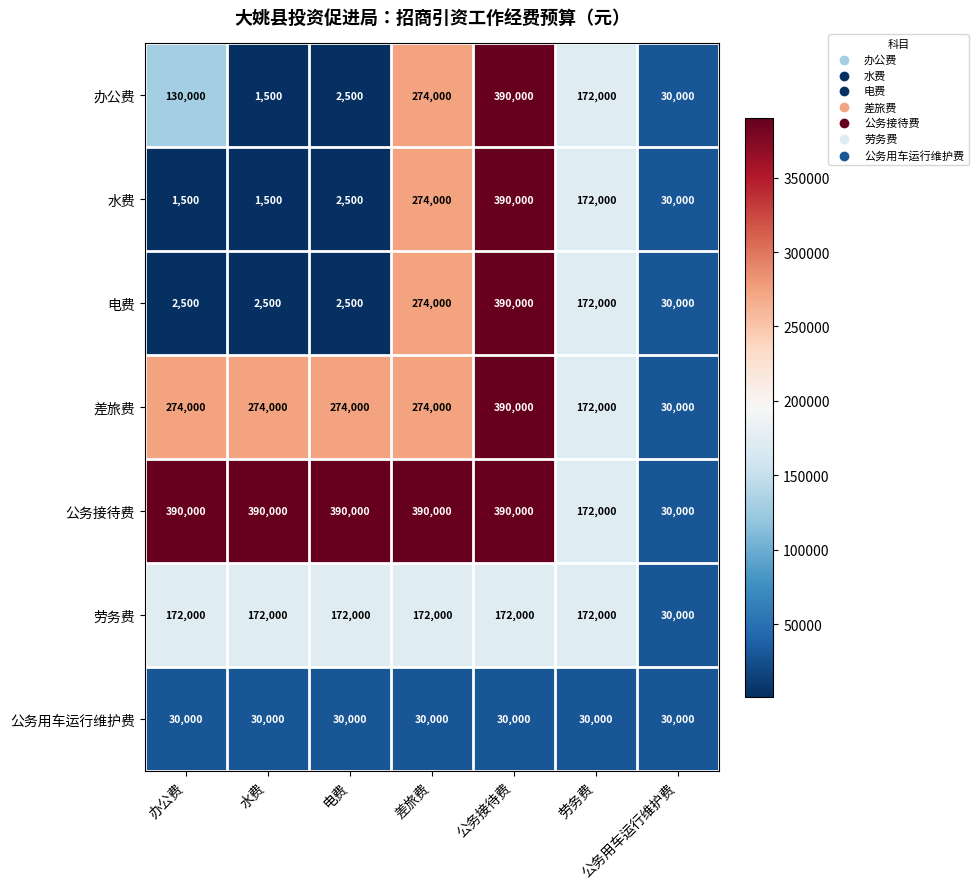

How many 公务接待费 values are between 172000 and 390000?

6